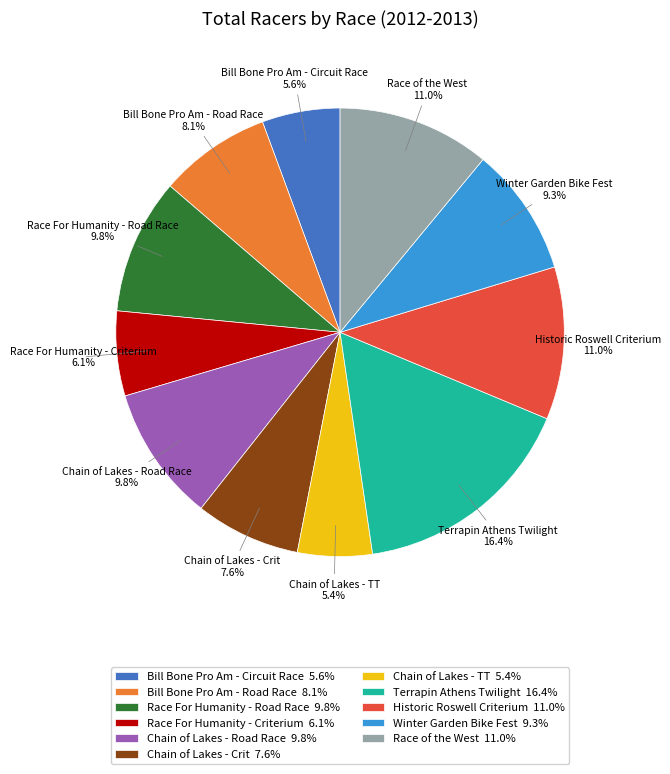

Does Bill Bone Pro Am - Road Race 8.1% account for over 50% of the chart?

No